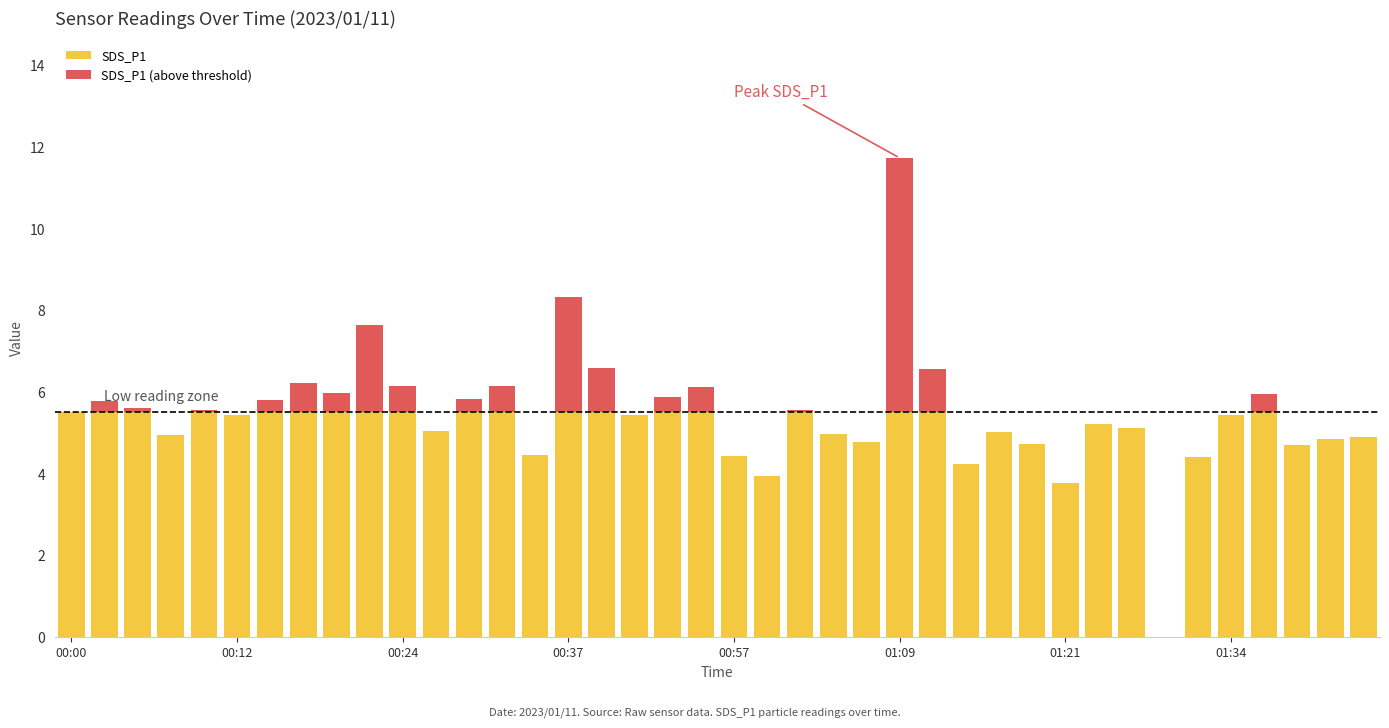

What is the greatest value displayed?

11.7